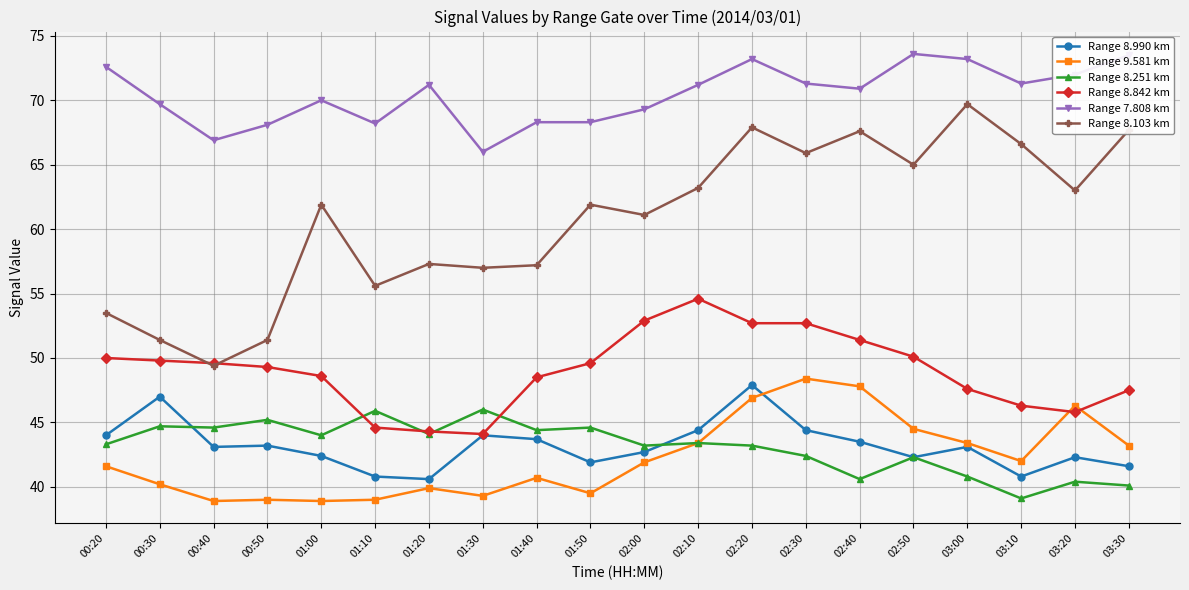

What is the difference between the second highest and minimum values in the Range 7.808 km series?

7.5